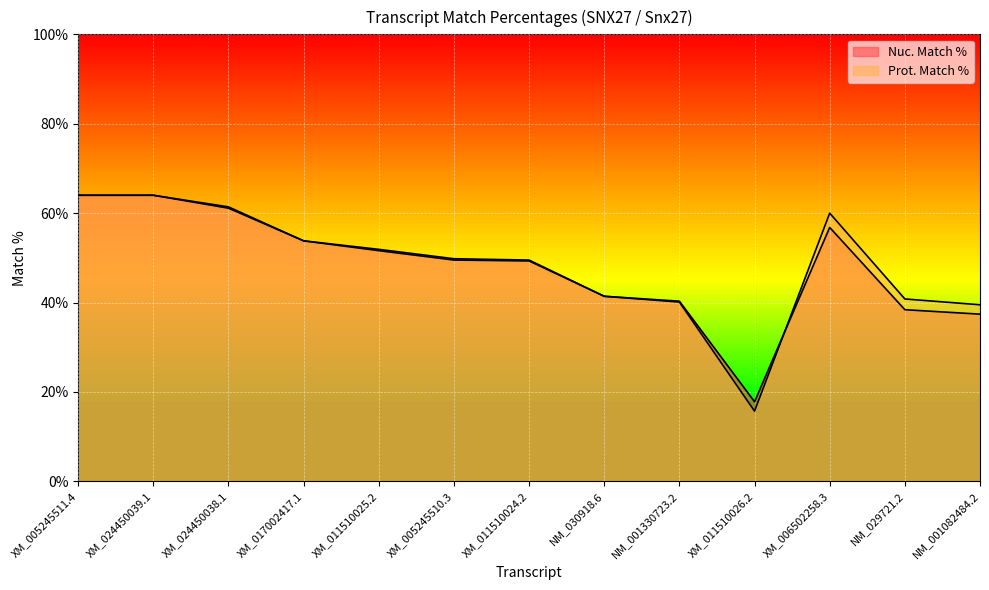

What is the label of the 9th point from the left?

NM_001330723.2